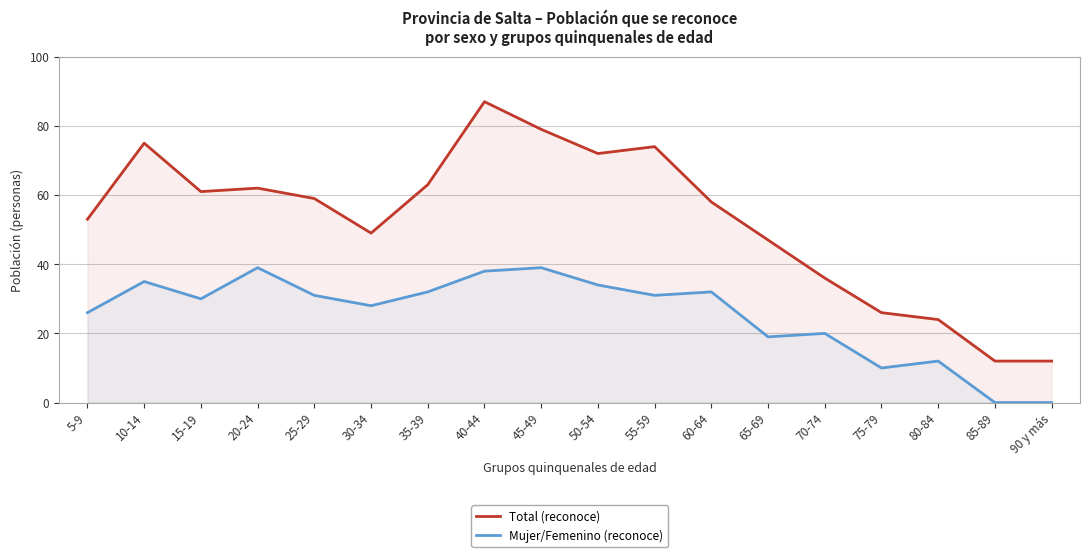

How many distinct data groups are displayed?

2